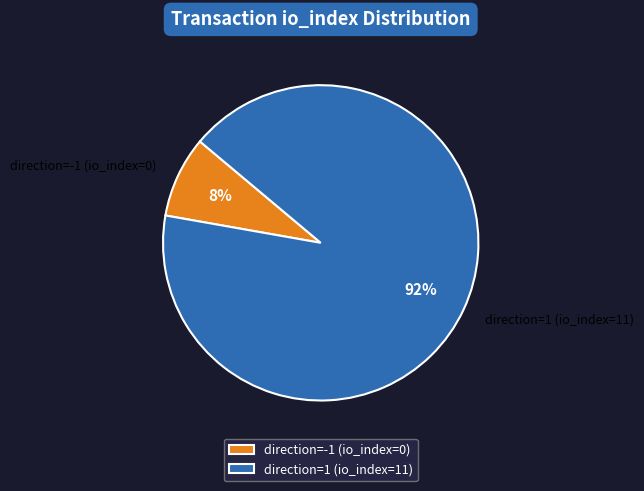

Combined, do direction=-1 (io_index=0) and direction=1 (io_index=11) account for over 50%?

Yes